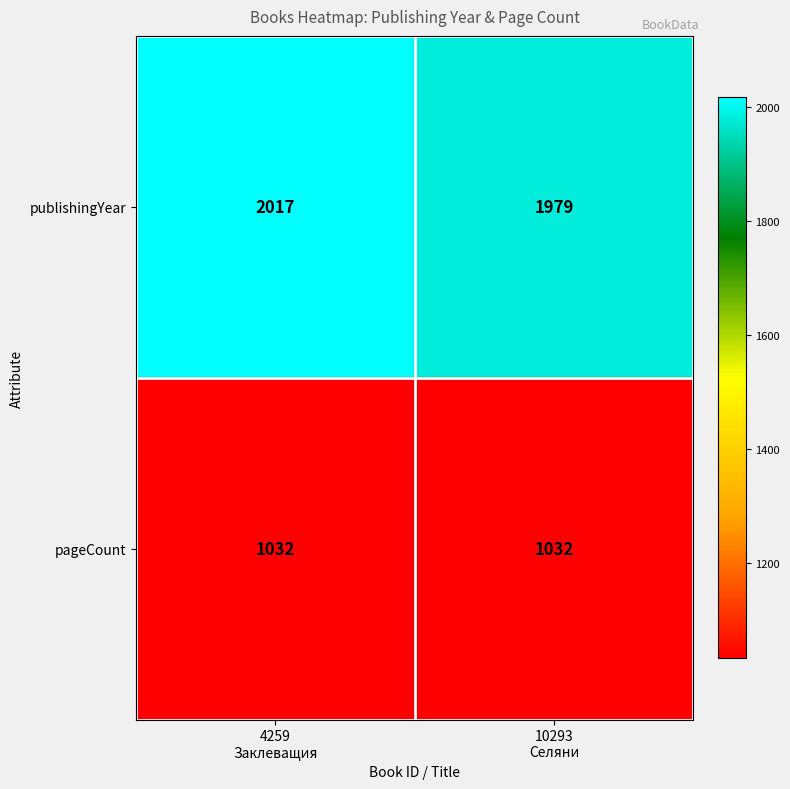

Rank the series by their average value, from highest to lowest.

publishingYear, pageCount